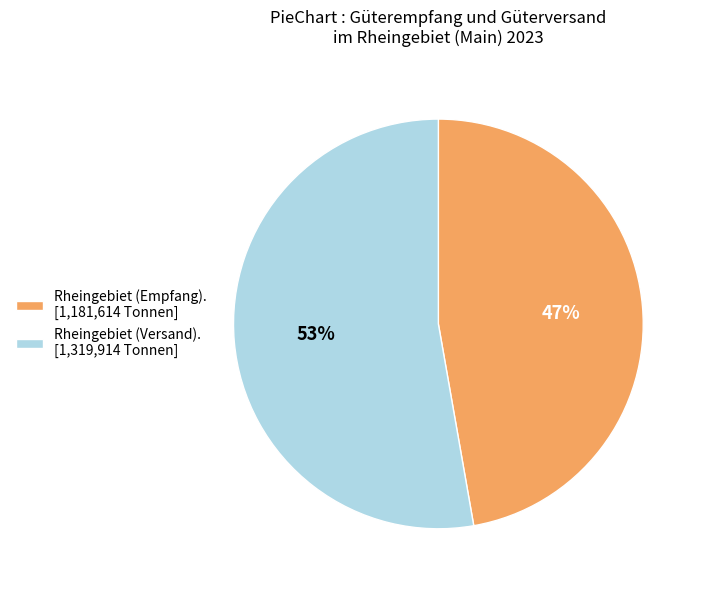

True or false: Rheingebiet (Empfang). [1,181,614 Tonnen] accounts for 61% of the total.

False